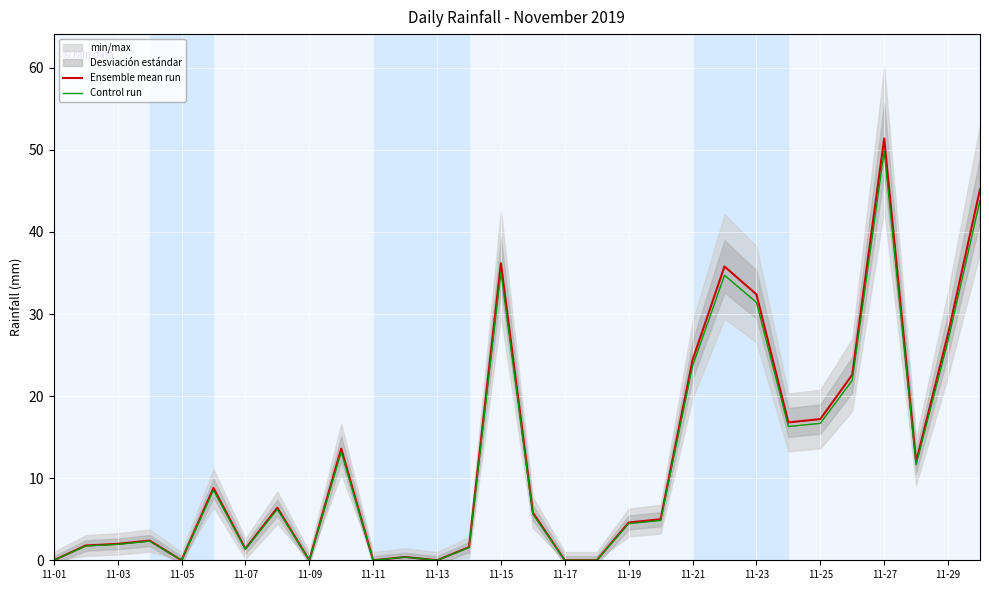

True or false: Control run and Ensemble mean run cross at least once.

False